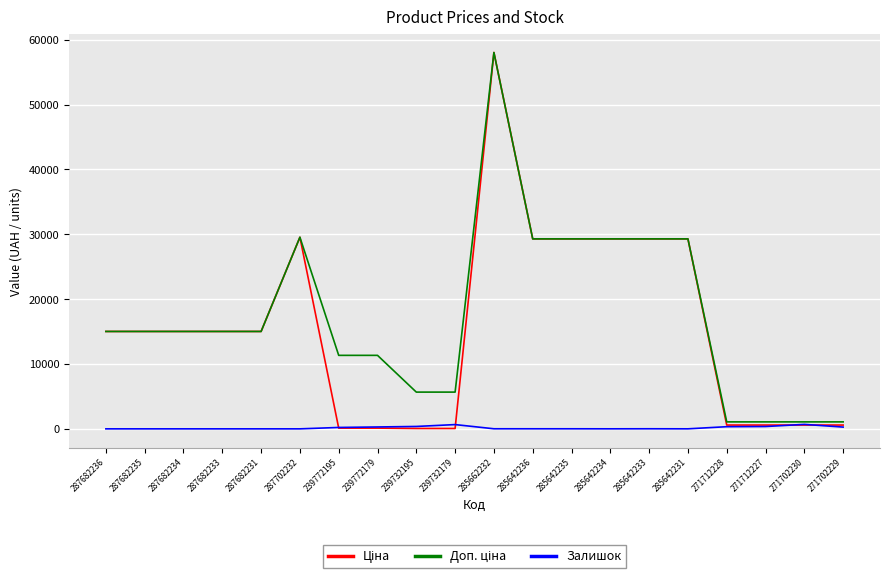

At which category does the chart reach its peak across all series?

285662232